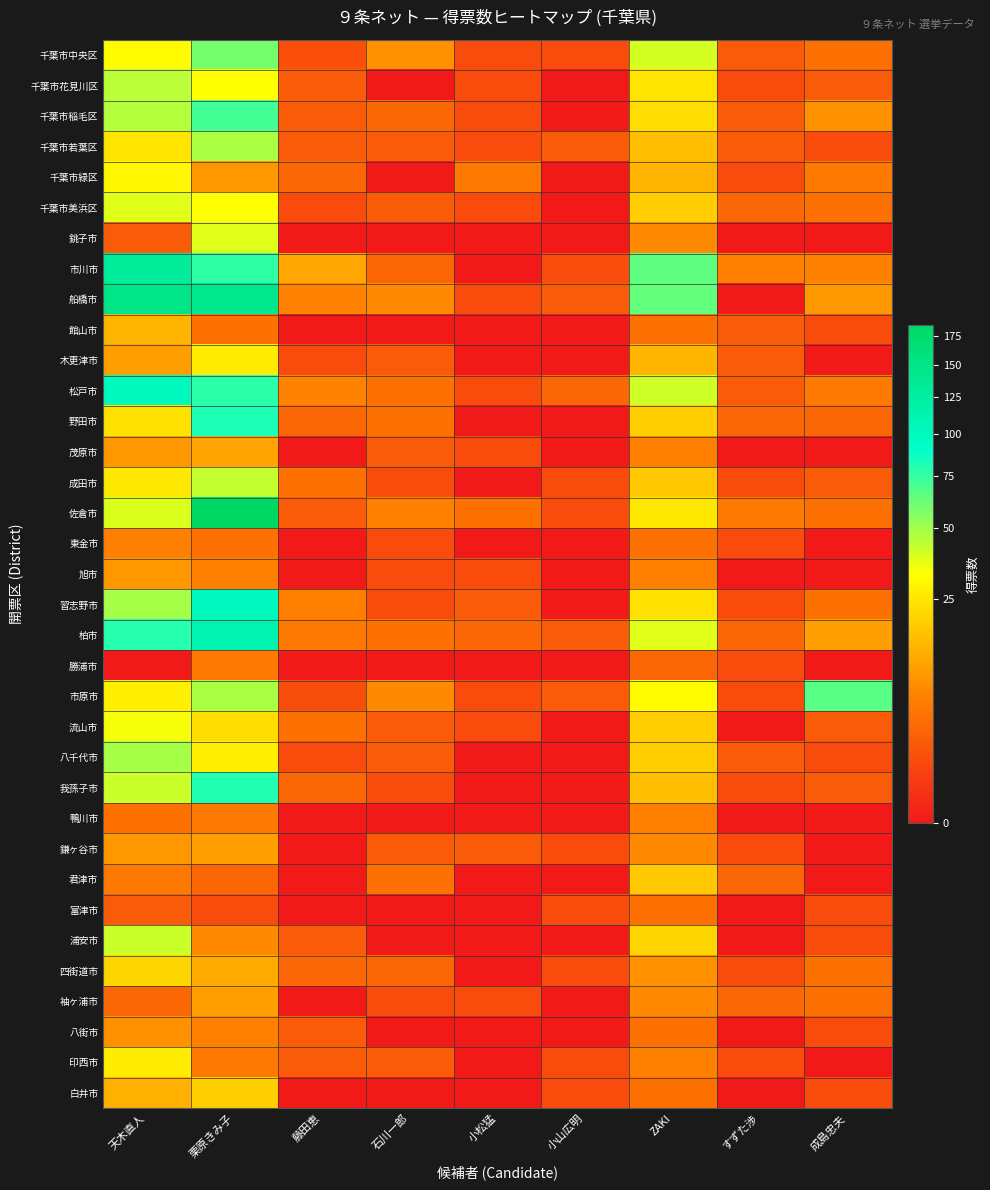

At how many categories does at least one series exceed 99?

2